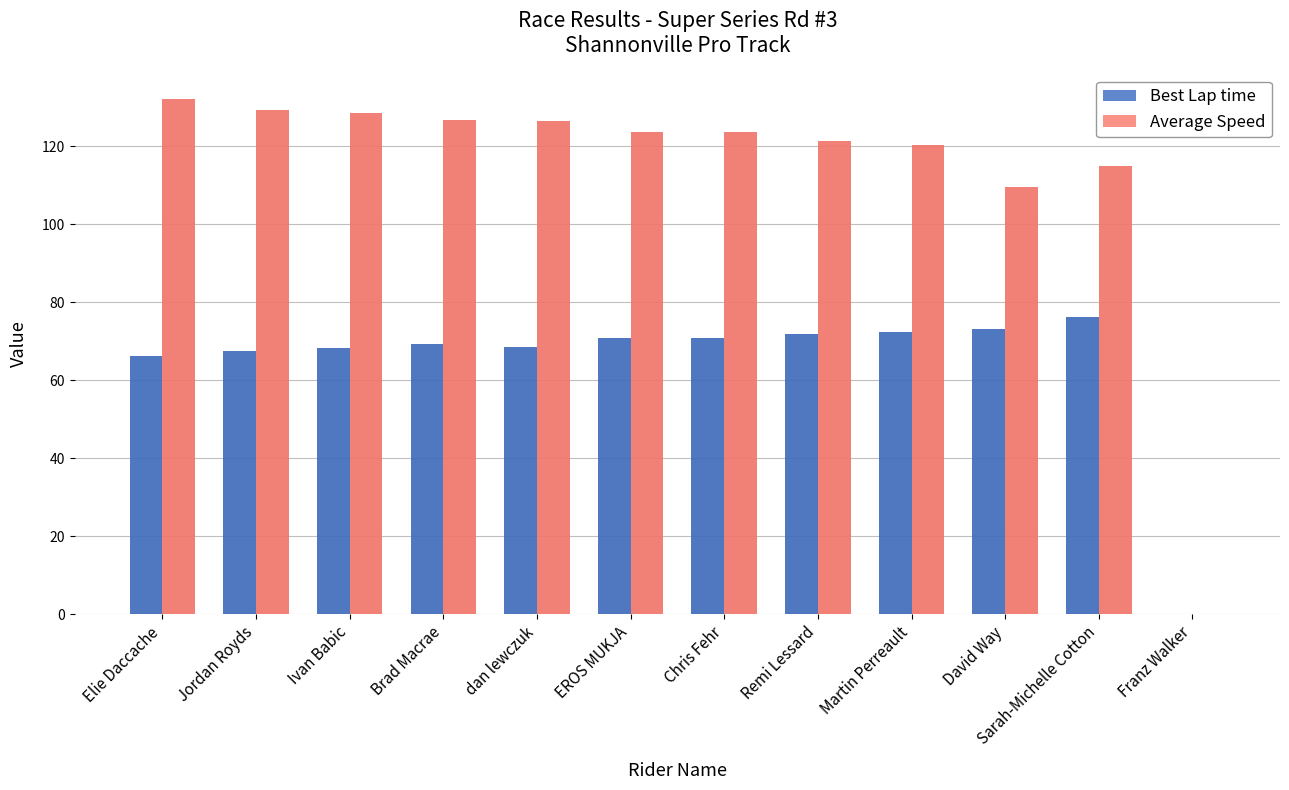

True or false: Best Lap time has a value of 76.2 at Sarah-Michelle Cotton.

True